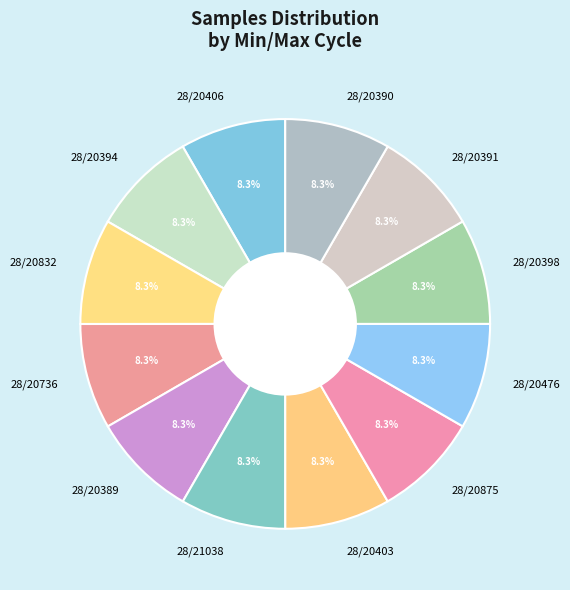

What percentage do 28/20875 and 28/20398 together represent?

16.7%